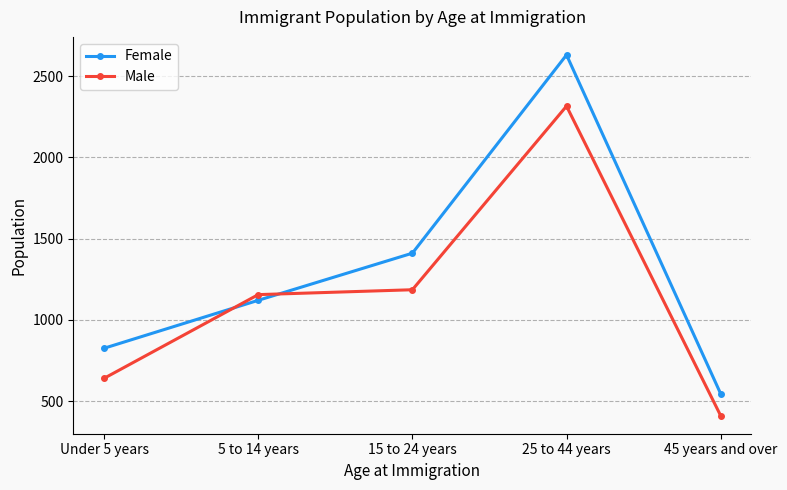

How many intersections are there between Female and Male?

2